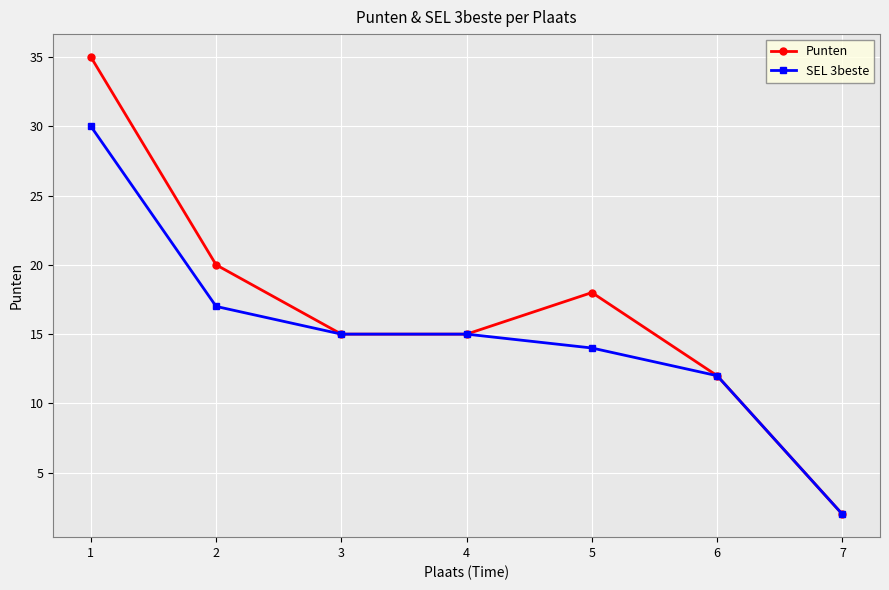

How many data points in SEL 3beste are less than 15?

3